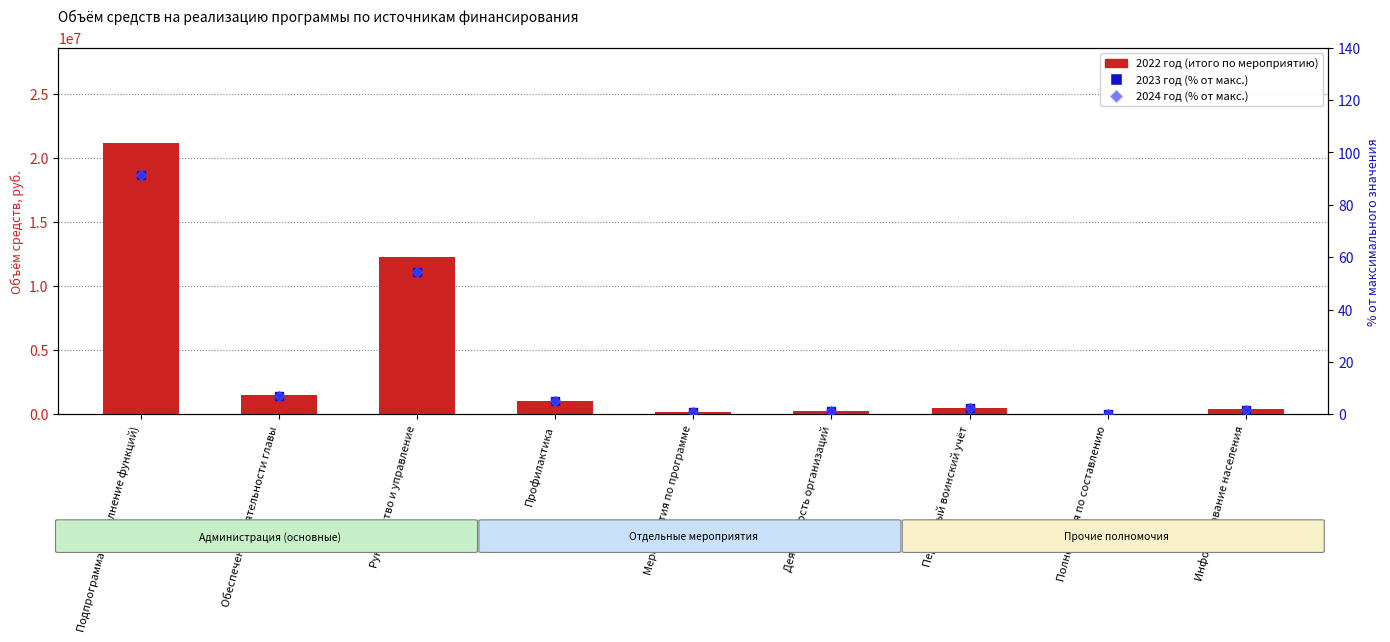

Is the value of 2024 год (% от макс.) at Информирование населения greater than the value of 2023 год (% от макс.) at Деятельность организаций?

Yes